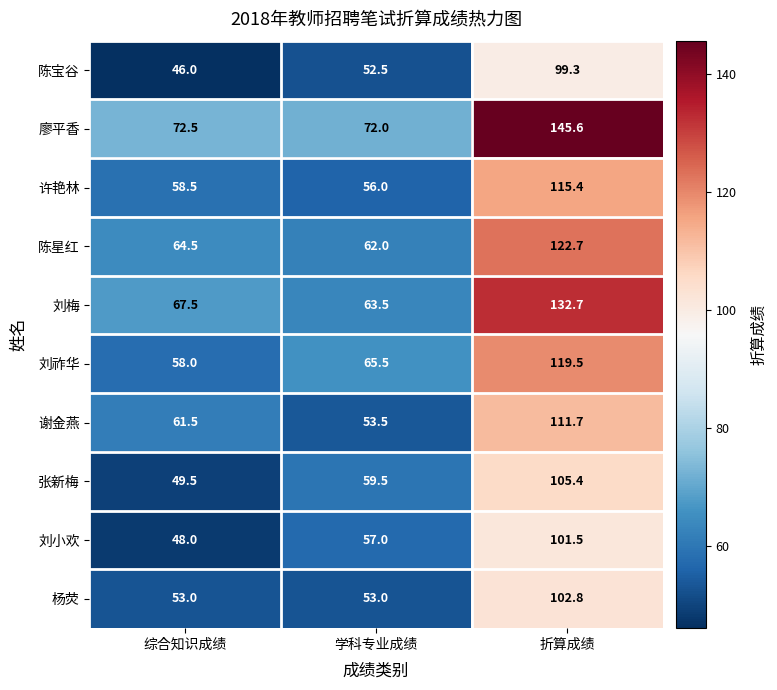

At which label does 刘梅 reach its peak?

折算成绩